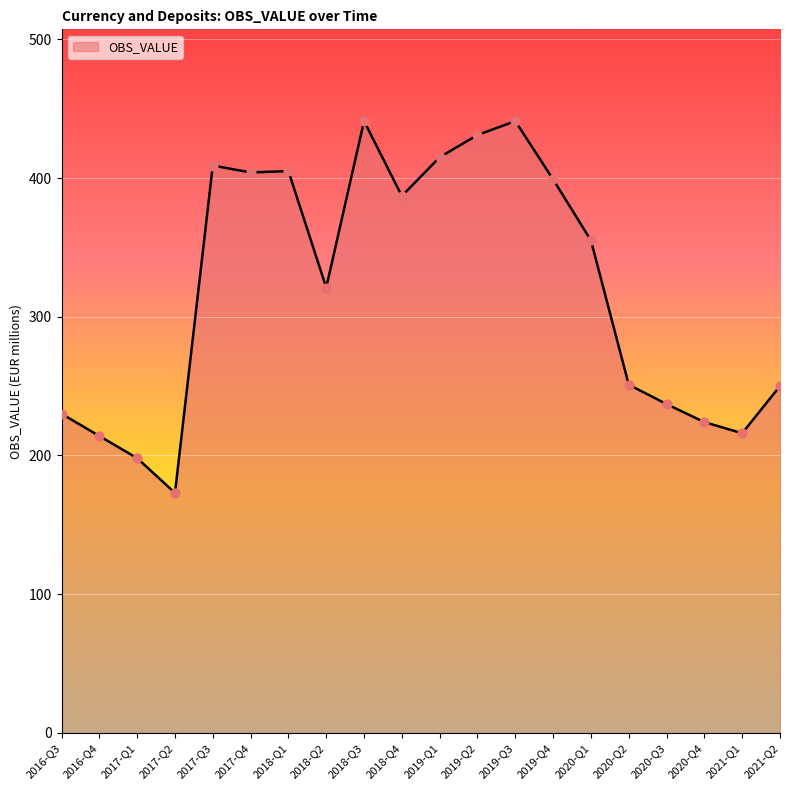

What is the change in value from 2017-Q1 to 2020-Q2?

+53.0